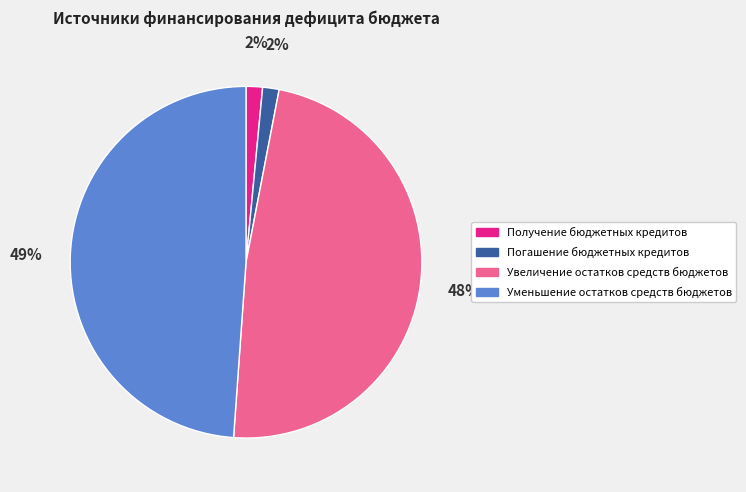

Combined, do Уменьшение остатков средств бюджетов and Получение бюджетных кредитов account for over 50%?

Yes